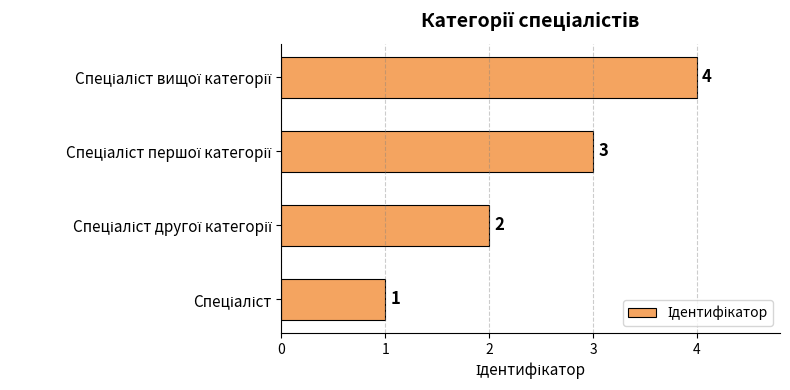

How many values are between 2 and 4?

3